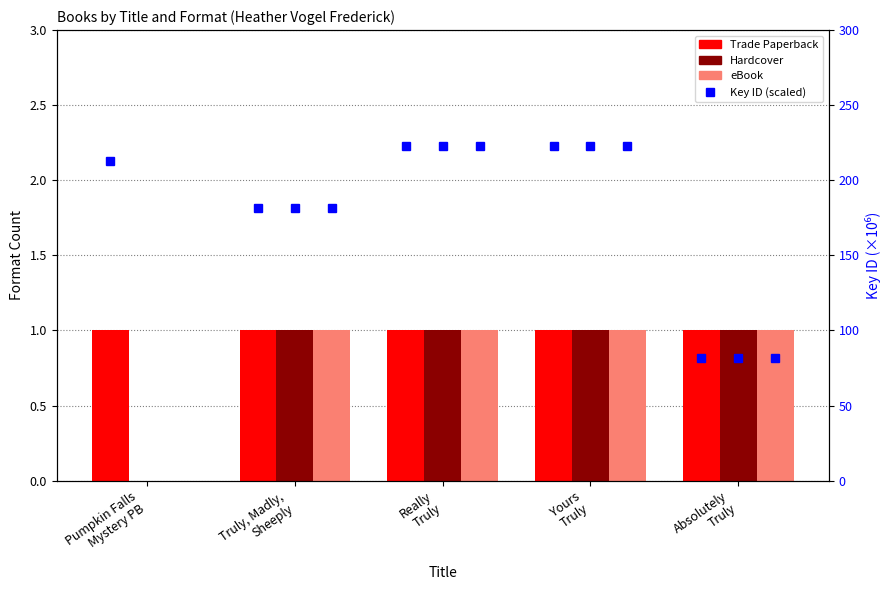

What is the sum of the eBook values at Really
Truly and Yours
Truly?

2